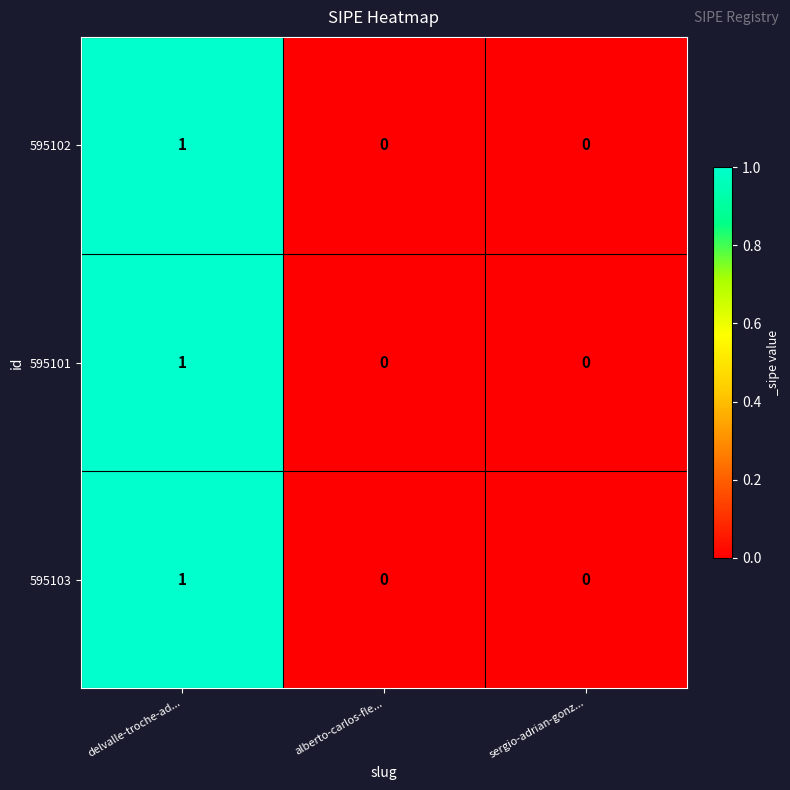

Count the 595101 values in the range 0 to 1.

3